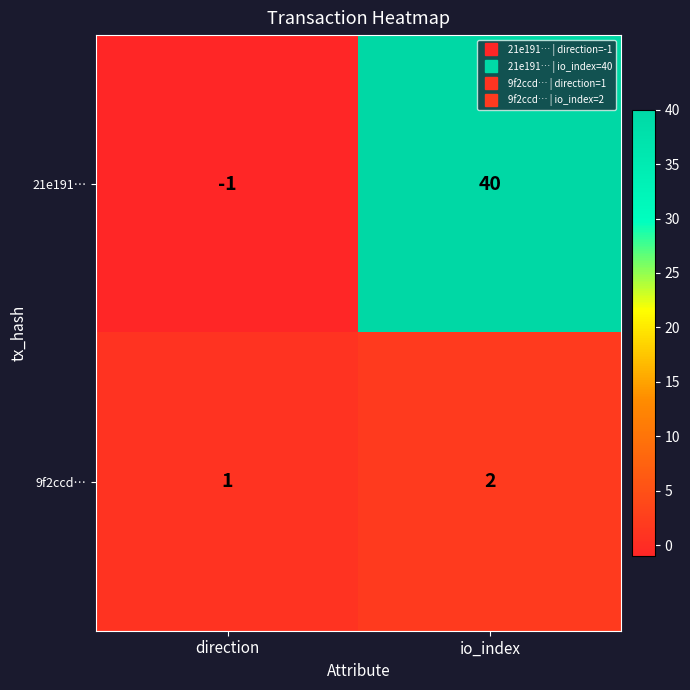

At which label is 9f2ccd… closest to 1?

direction